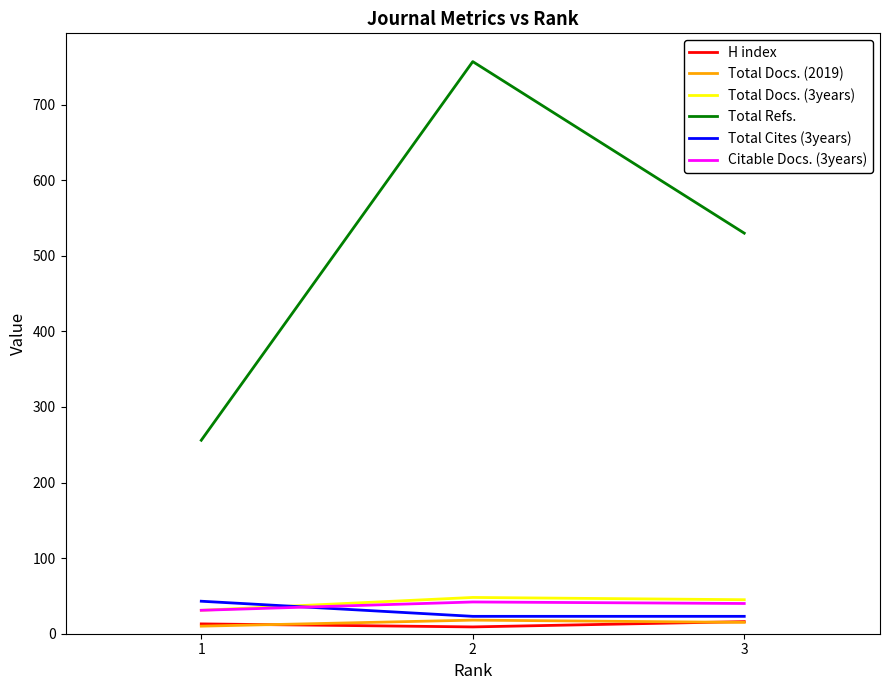

Count the Total Docs. (2019) values in the range 10 to 18.

3